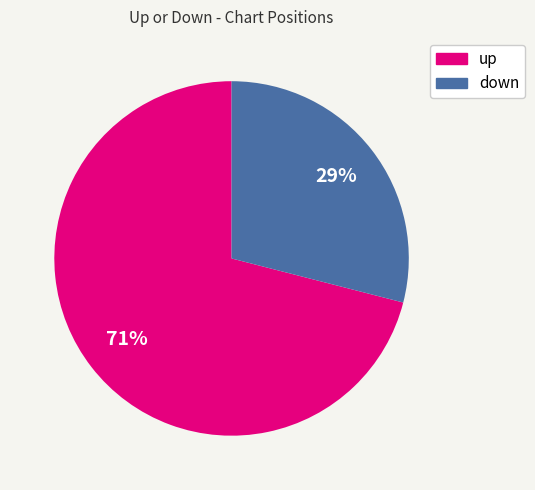

The up slice represents 71% of the pie. True or false?

True